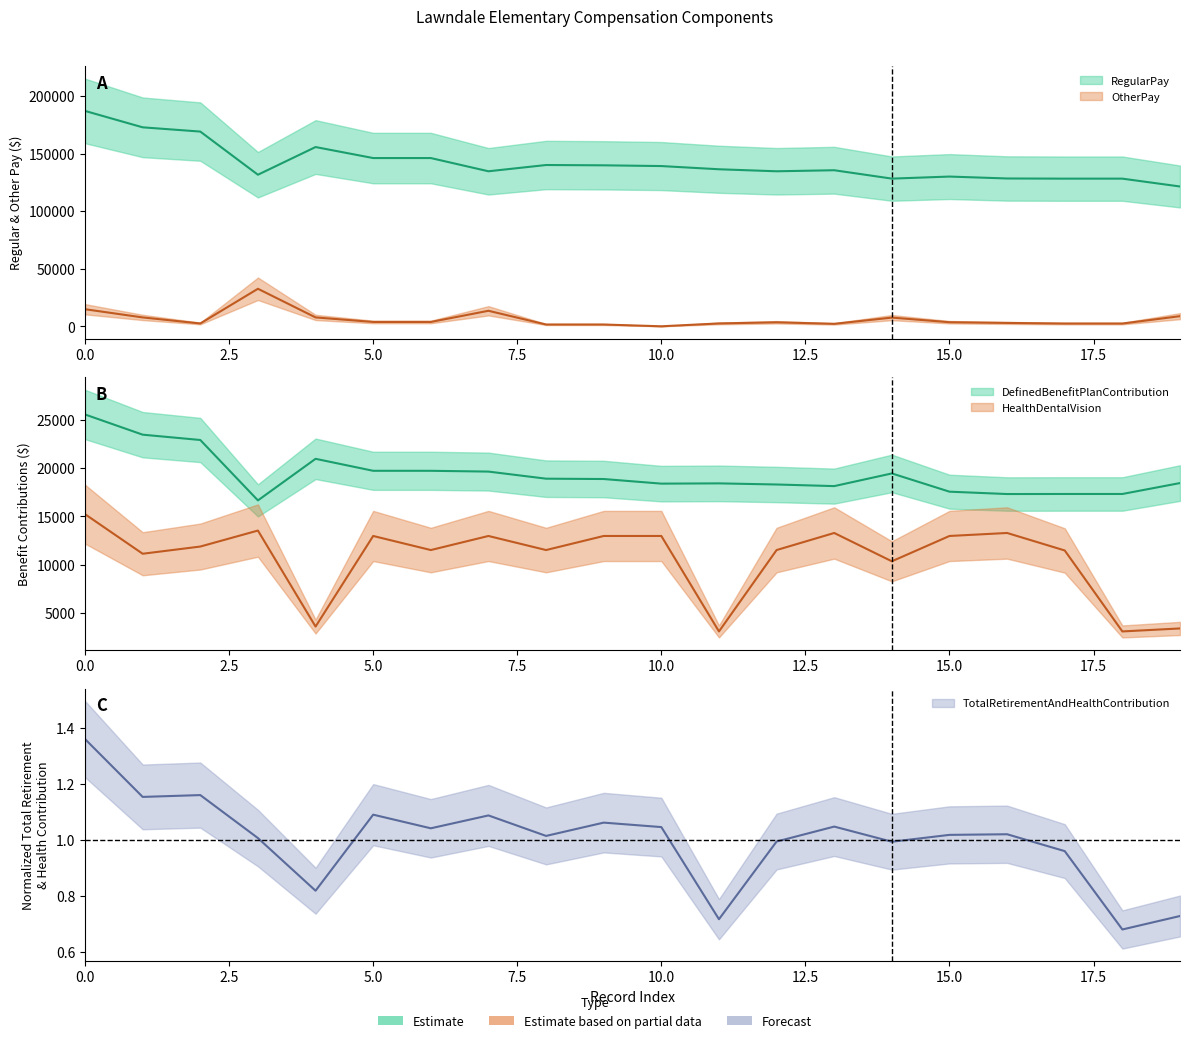

The HealthDentalVision series shows 13287.0 at 16. True or false?

True